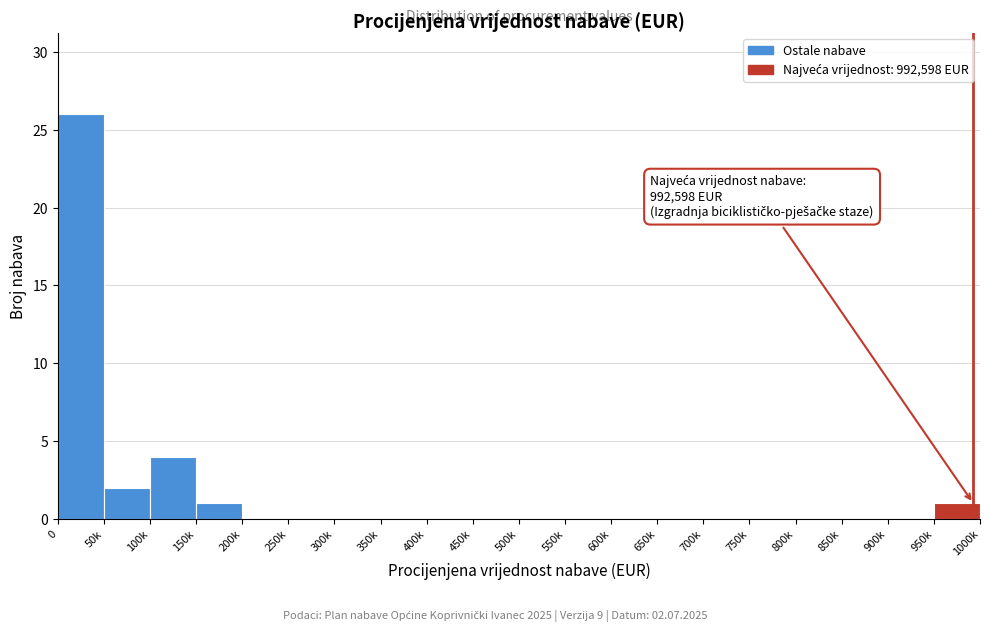

Reading left to right, transcribe all the data shown in this chart.

0=26	50k=2	100k=4	150k=1	200k=0	250k=0	300k=0	350k=0	400k=0	450k=0	500k=0	550k=0	600k=0	650k=0	700k=0	750k=0	800k=0	850k=0	900k=0	950k=1